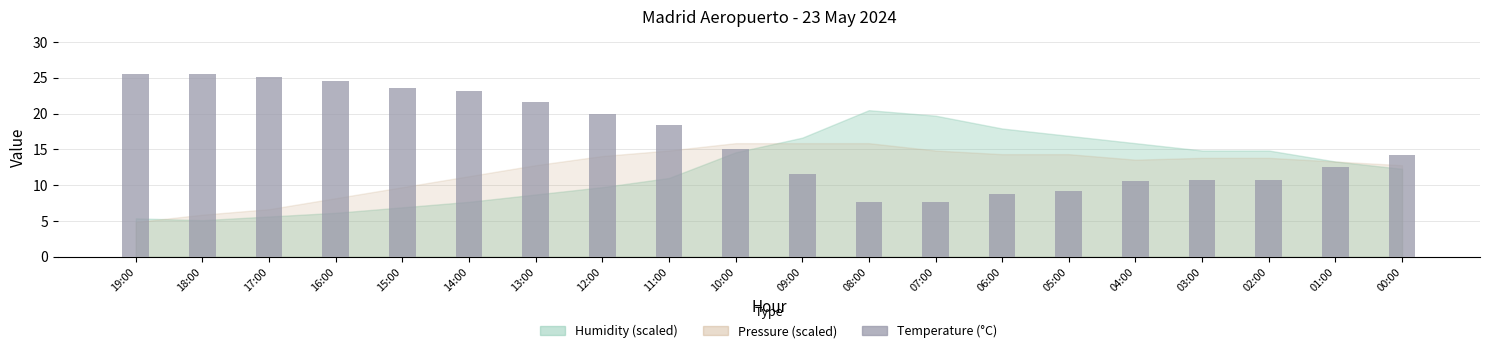

How many data points does each series have?

20